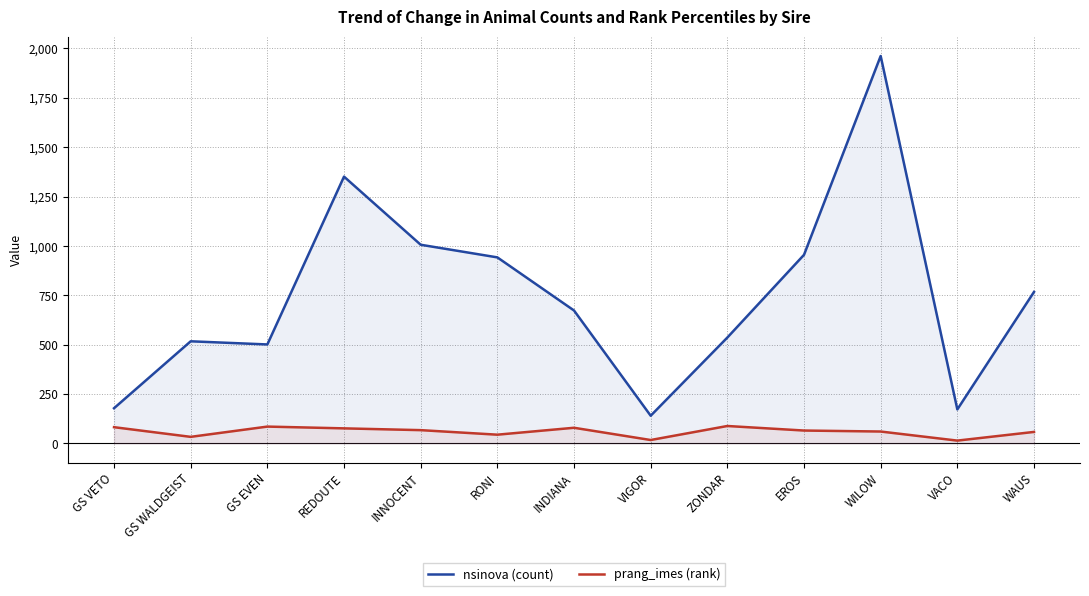

What is the lowest value of the nsinova (count) series?

140